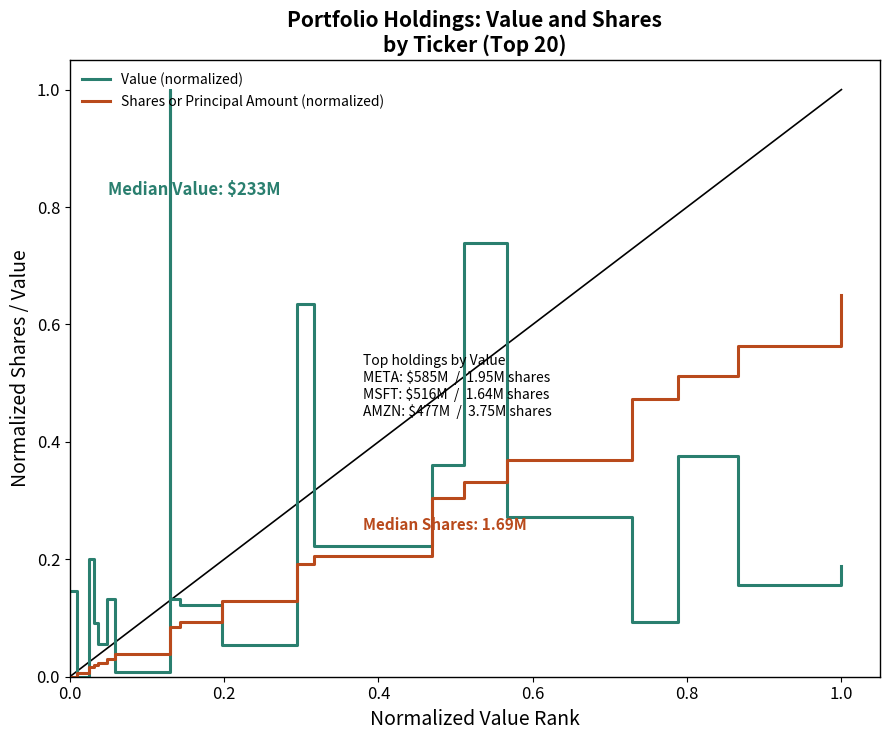

What is the sum of all Value (normalized) values?

5.0